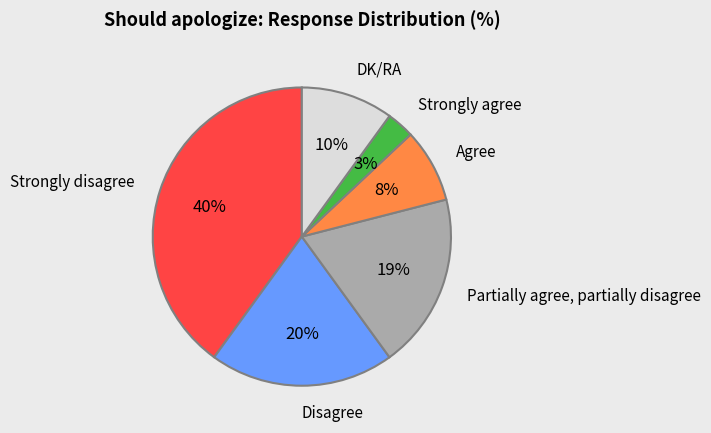

To the nearest percent, what percentage of the pie is Disagree?

20%